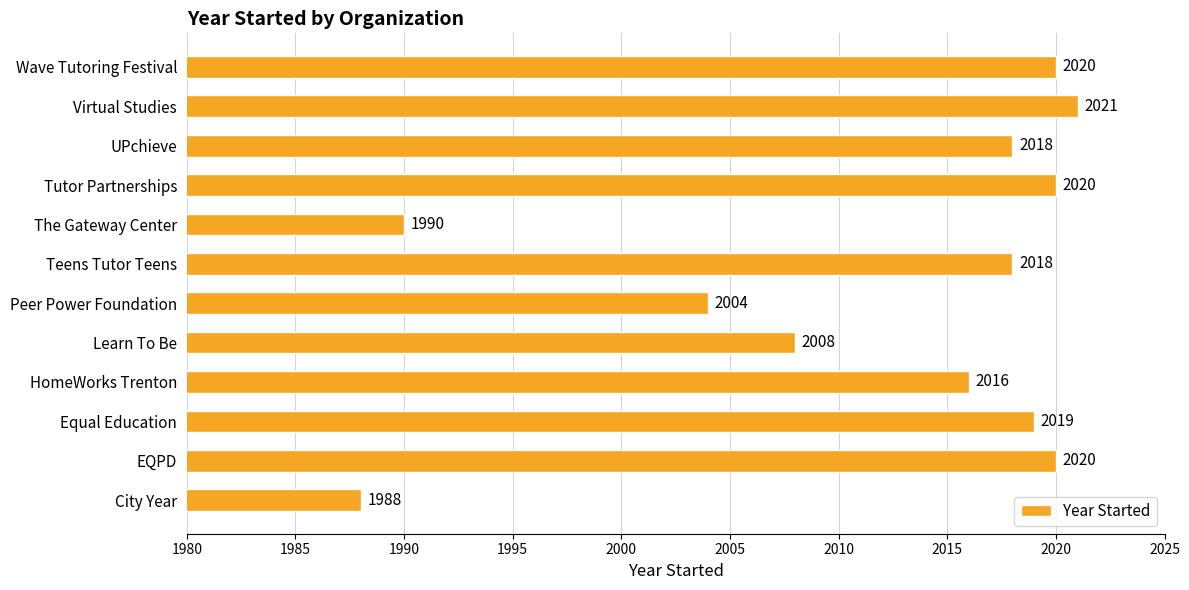

Where is the data nearest to the value 2004?

Peer Power Foundation